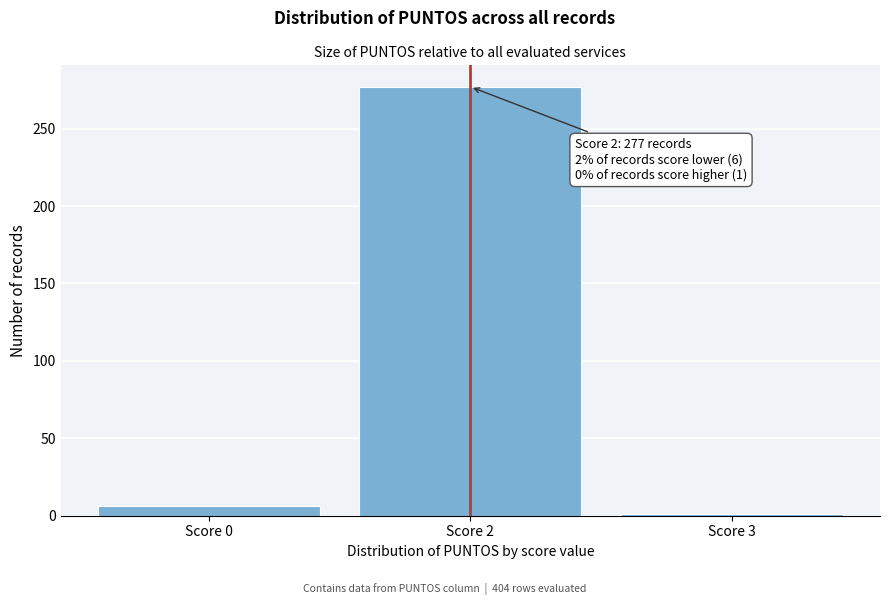

Reading left to right, list all the values displayed in this chart.

Score 0=6	Score 2=277	Score 3=1